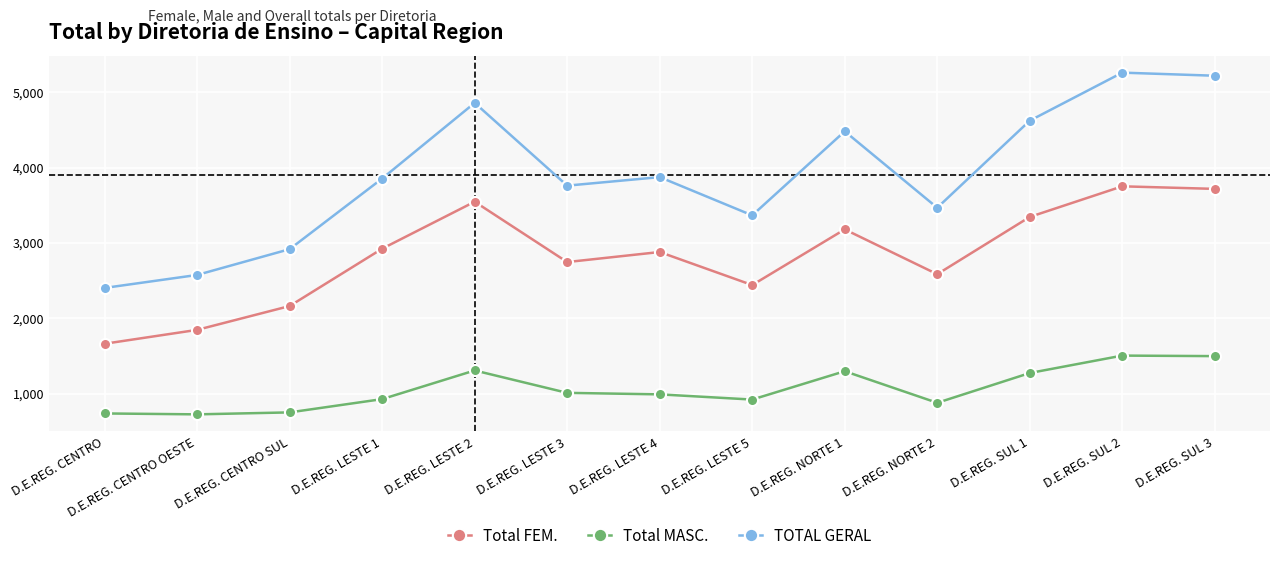

Where is the first local maximum for Total FEM.?

D.E.REG. LESTE 2